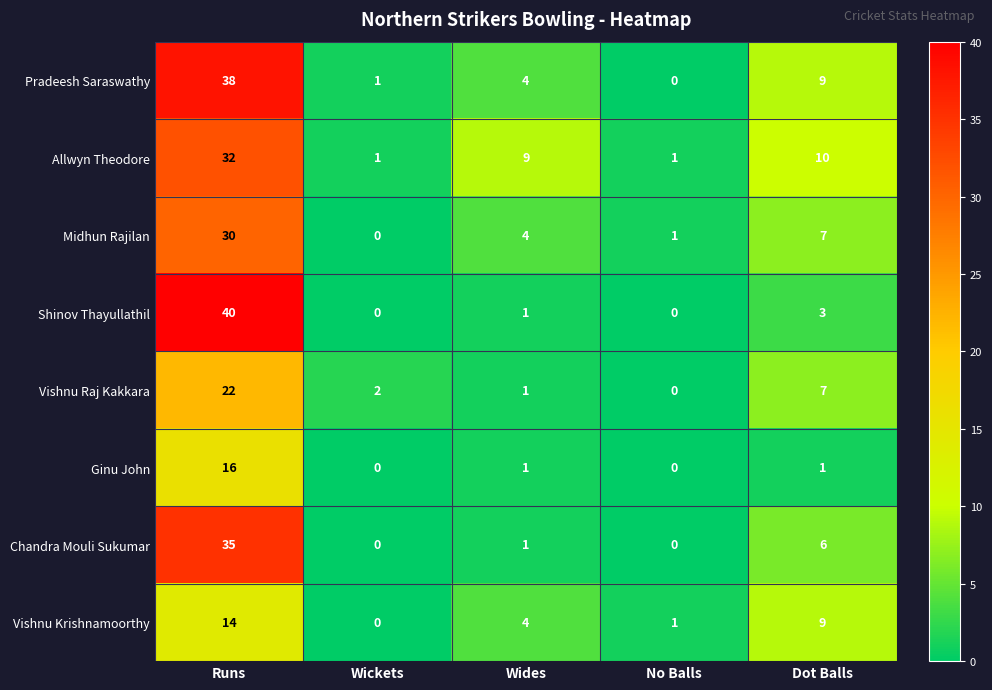

How many data points in Pradeesh Saraswathy are less than 4?

2